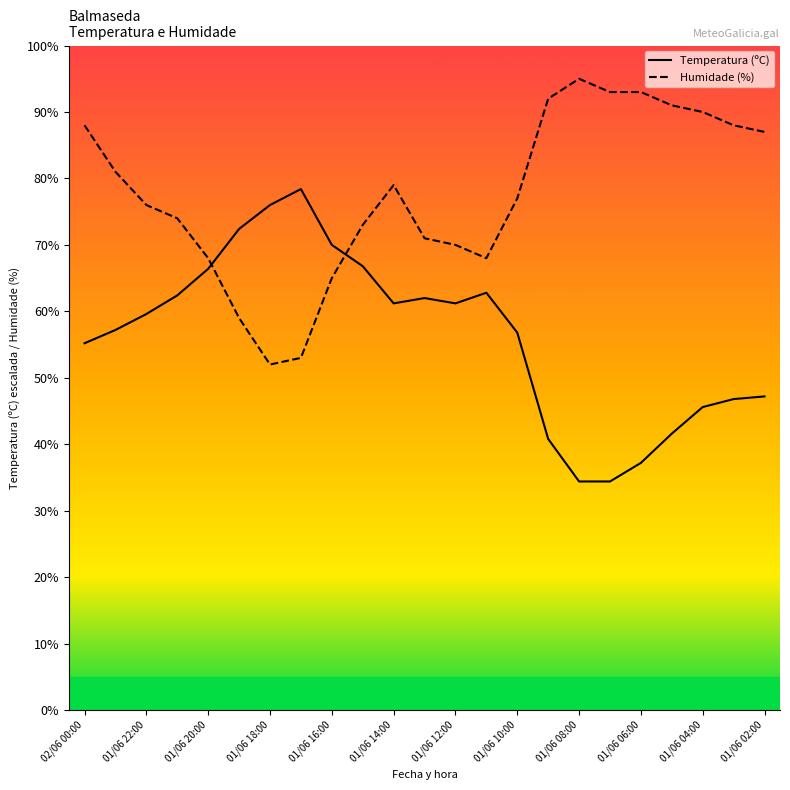

What is the smallest value displayed?

34.4